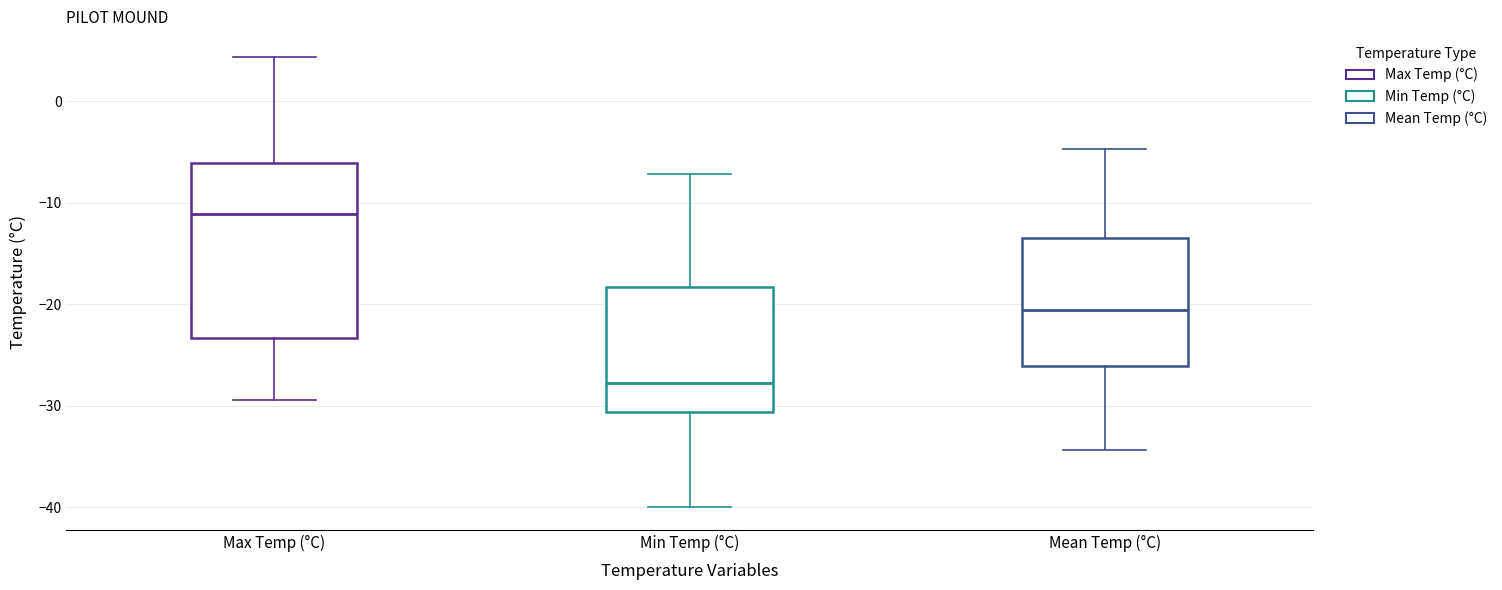

Reading left to right, read every box against the y-axis: the position of its median line, the range the box covers, and the ends of its whiskers. The values are not printed on the chart, so give them approximately, as read against the axis.

Max Temp (°C): median -11, box -23 to -6, whiskers -29 to 4
Min Temp (°C): median -28, box -31 to -18, whiskers -40 to -7
Mean Temp (°C): median -21, box -26 to -13, whiskers -34 to -5